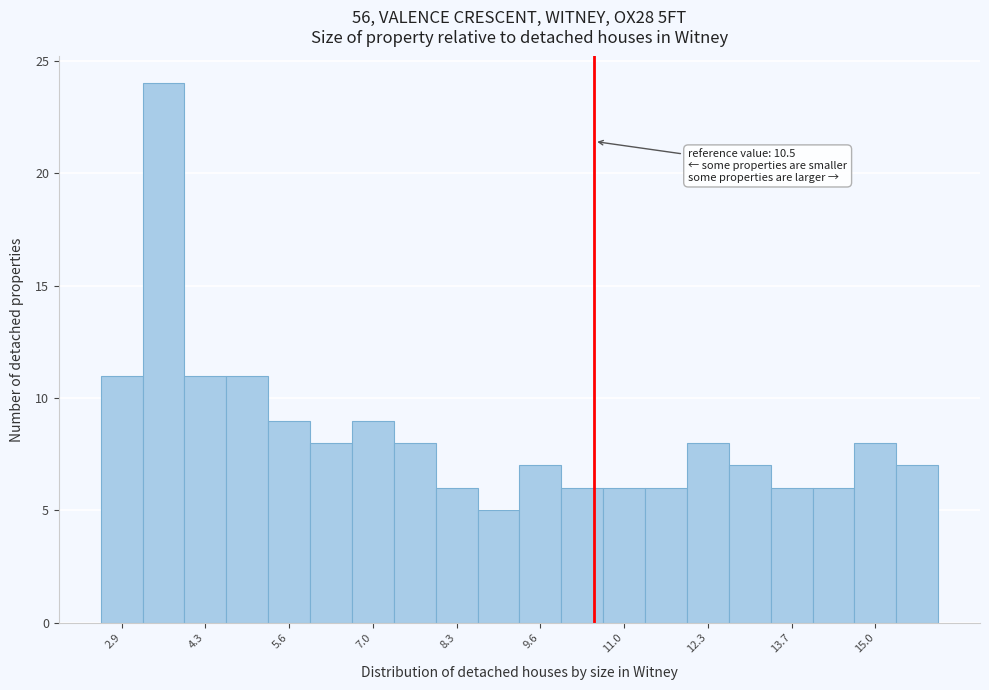

Around what value on the x-axis is the tallest bar? Give the approximate position of its centre, as read against the axis.

3.6